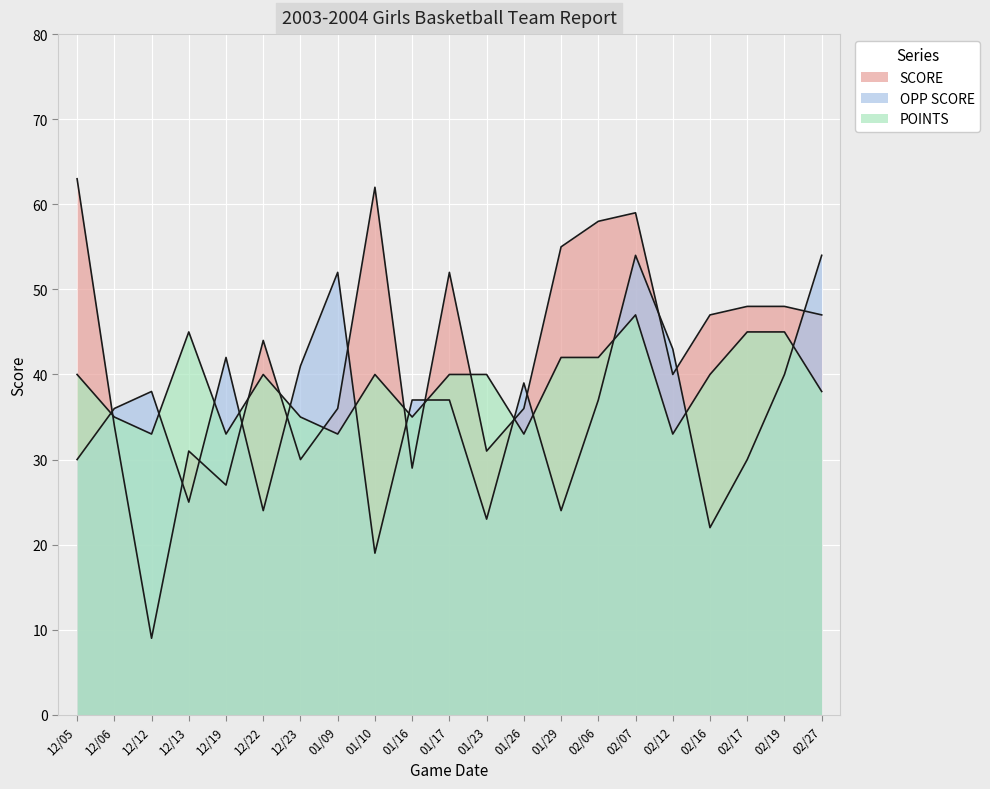

Is it true that SCORE equals 34 at 12/06?

True